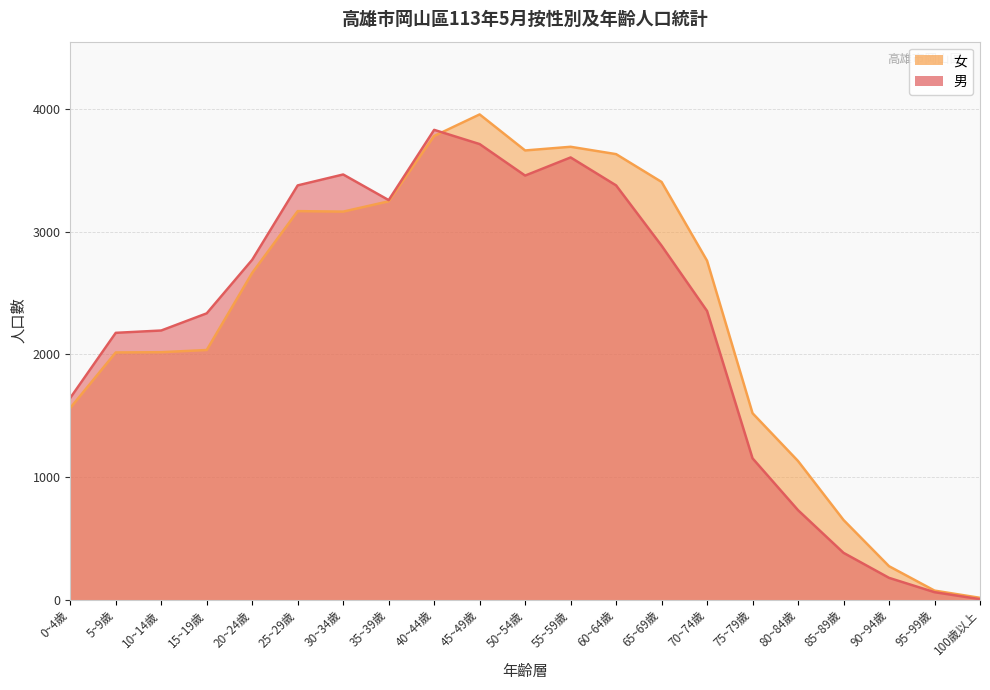

What is the lowest value of the 男 series?

3